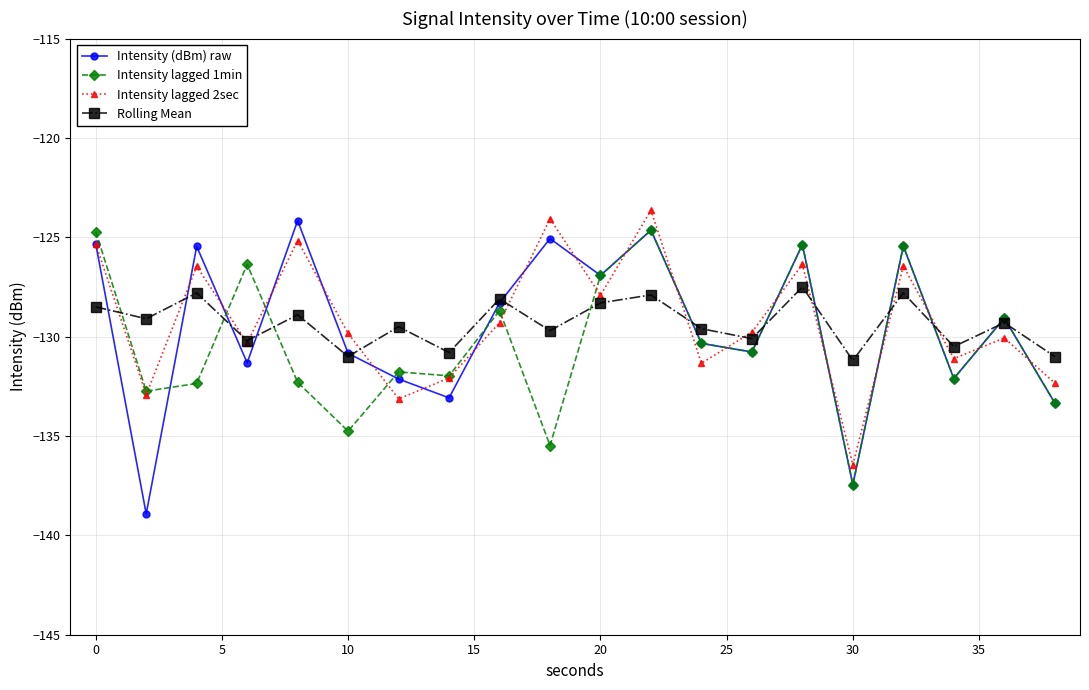

Which series has the widest spread of values?

Intensity (dBm) raw